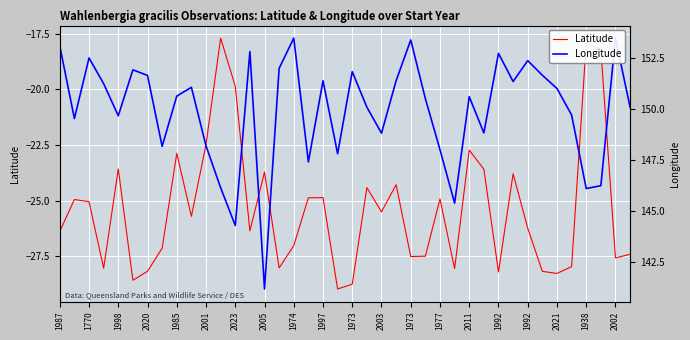

What is the minimum value for Longitude?

141.2